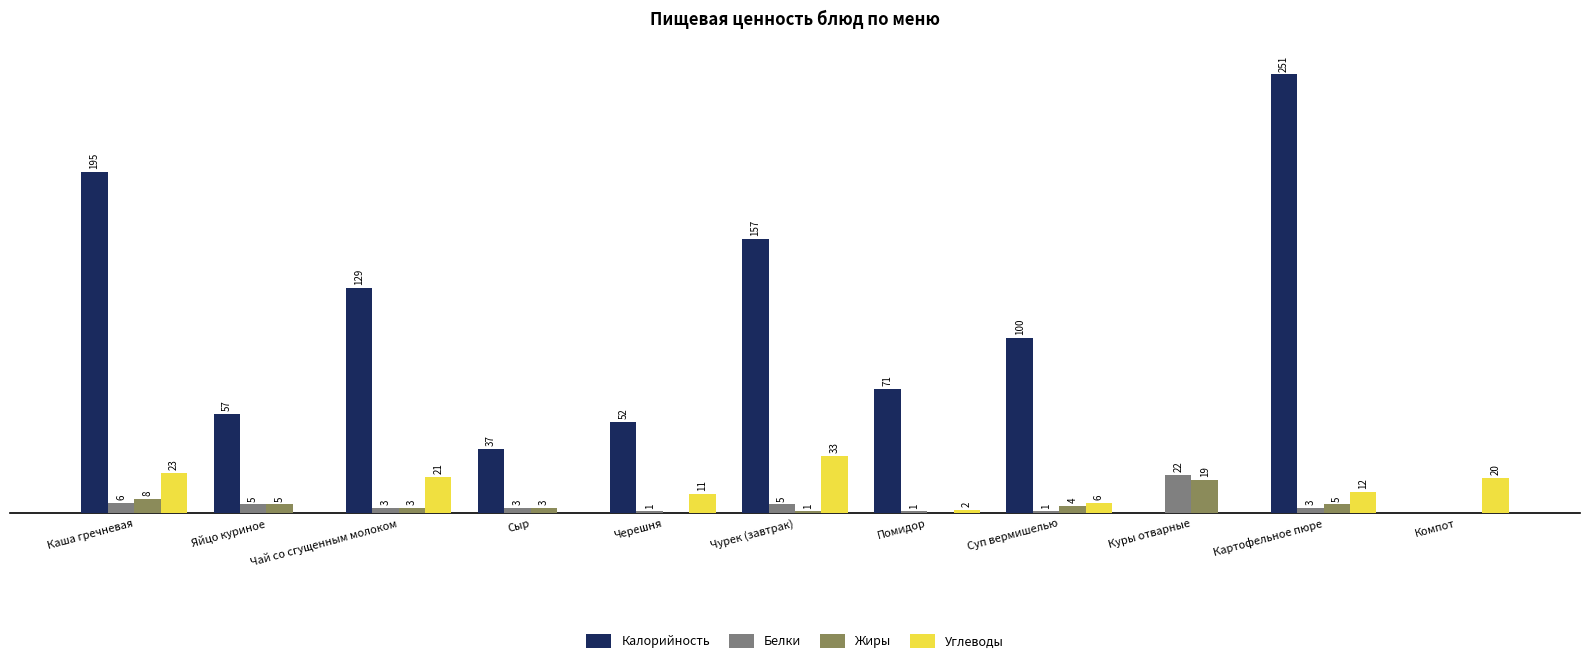

Is the value of Белки at Сыр greater than the value of Калорийность at Черешня?

No